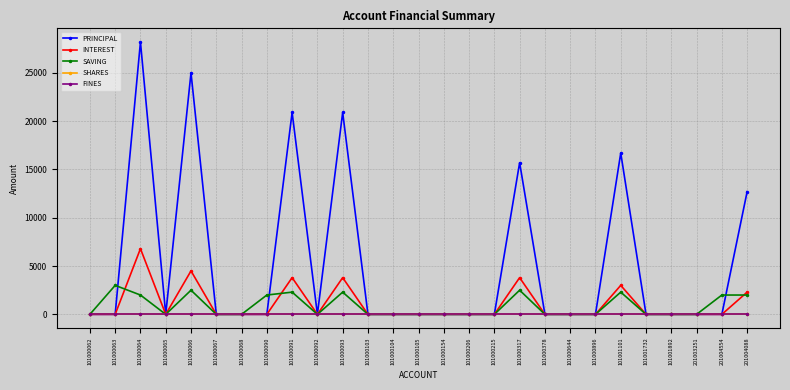

Reading left to right, list all the values displayed in this chart.

PRINCIPAL: 0	0	28200	0	25000	0	0	0	20900	0	20900	0	0	0	0	0	0	15700	0	0	0	16700	0	0	0	0	12700
INTEREST: 0	0	6800	0	4500	0	0	0	3800	0	3800	0	0	0	0	0	0	3800	0	0	0	3000	0	0	0	0	2300
SAVING: 0	3000	2000	0	2500	0	0	2000	2300	0	2300	0	0	0	0	0	0	2500	0	0	0	2300	0	0	0	2000	2000
SHARES: 0	0	0	0	0	0	0	0	0	0	0	0	0	0	0	0	0	0	0	0	0	0	0	0	0	0	0
FINES: 0	0	0	0	0	0	0	0	0	0	0	0	0	0	0	0	0	0	0	0	0	0	0	0	0	0	0